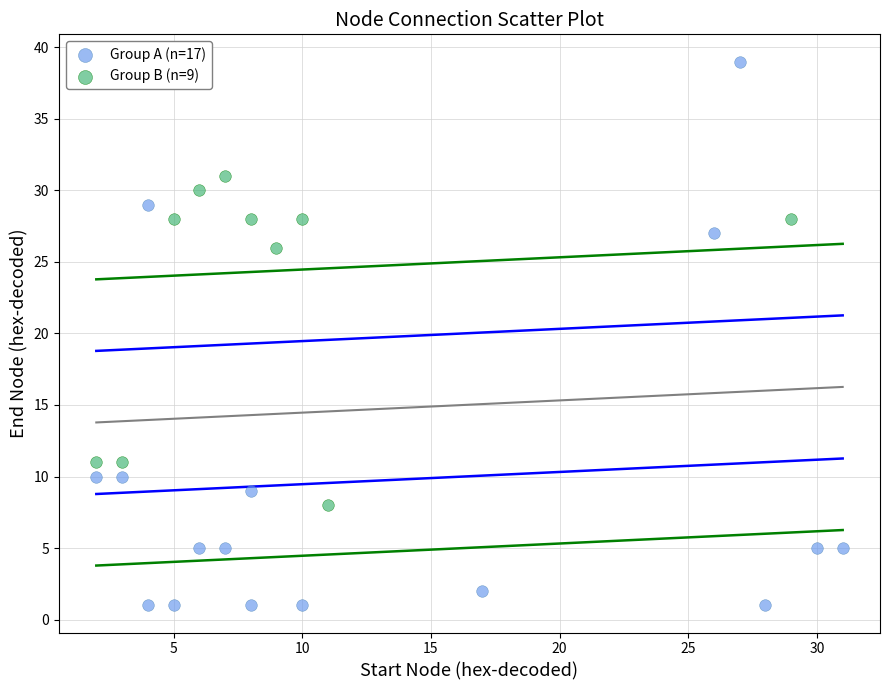

Which series has the largest Y range (max minus min)?

Group A (n=17)